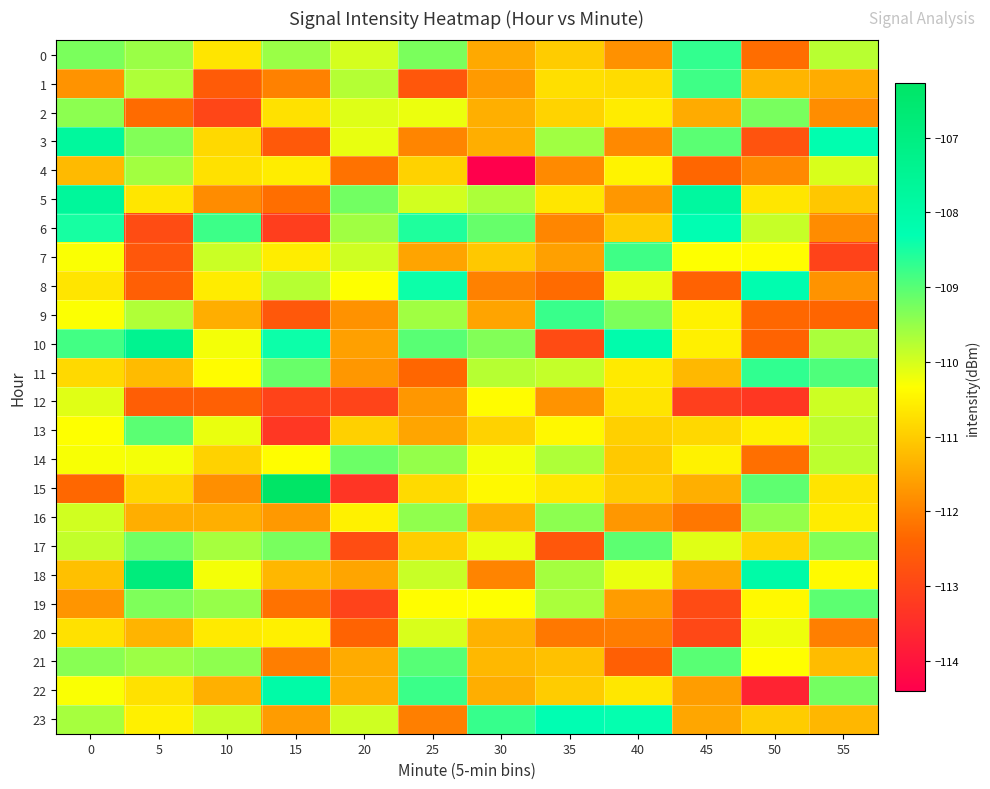

What is the minimum value shown in the chart?

-114.4